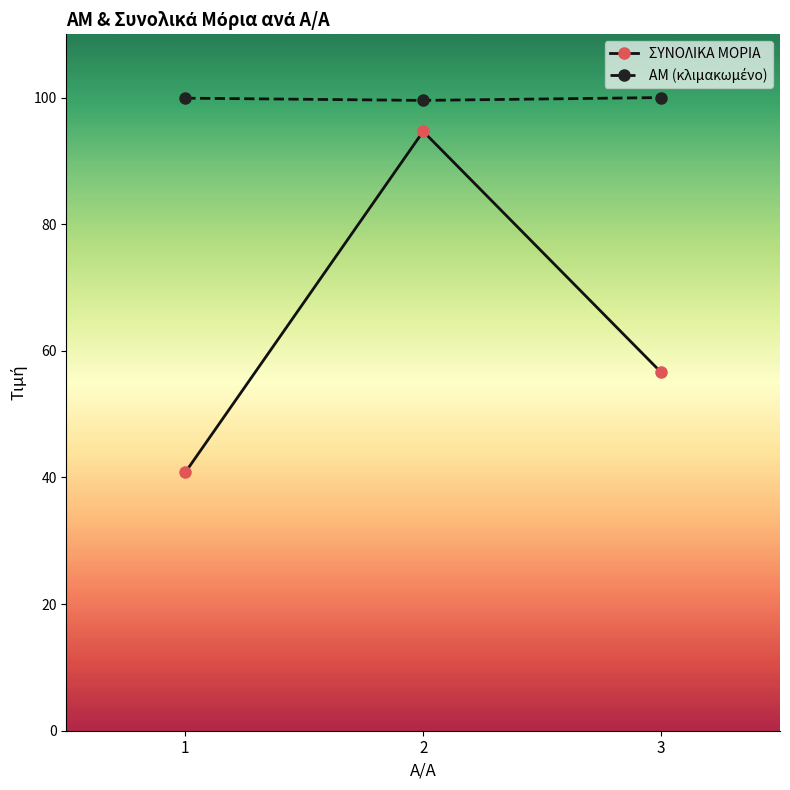

Which category has the highest value in the ΣΥΝΟΛΙΚΑ ΜΟΡΙΑ series?

2